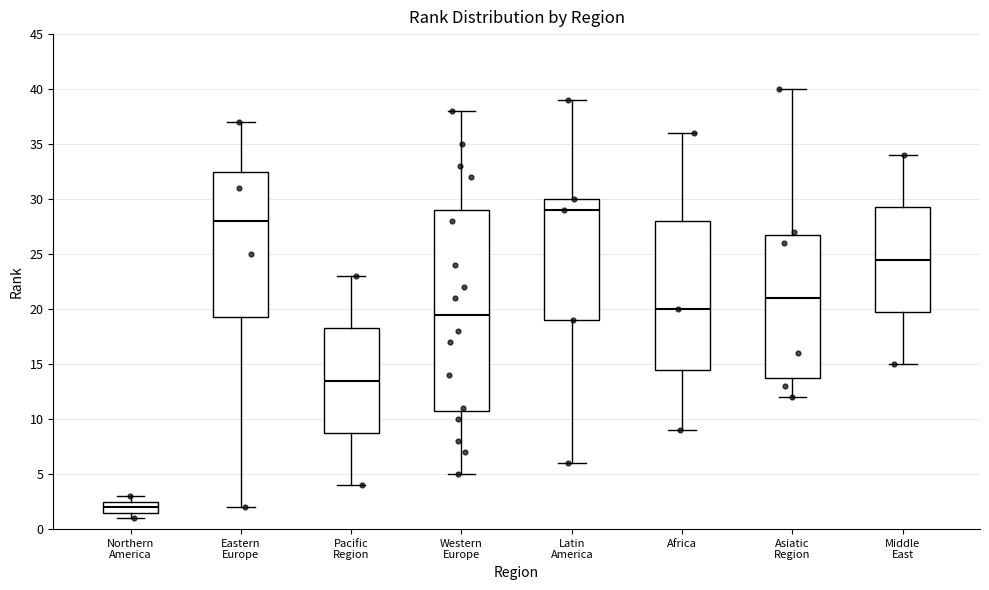

Reading left to right, read every box against the y-axis: the position of its median line, the range the box covers, and the ends of its whiskers. The values are not printed on the chart, so give them approximately, as read against the axis.

Northern America: median 2.0, box 1.5 to 2.5, whiskers 1.0 to 3.0
Eastern Europe: median 28.0, box 19.5 to 32.5, whiskers 2.0 to 37.0
Pacific Region: median 13.5, box 9.0 to 18.5, whiskers 4.0 to 23.0
Western Europe: median 19.5, box 11.0 to 29.0, whiskers 5.0 to 38.0
Latin America: median 29.0, box 19.0 to 30.0, whiskers 6.0 to 39.0
Africa: median 20.0, box 14.5 to 28.0, whiskers 9.0 to 36.0
Asiatic Region: median 21.0, box 14.0 to 27.0, whiskers 12.0 to 40.0
Middle East: median 24.5, box 20.0 to 29.5, whiskers 15.0 to 34.0